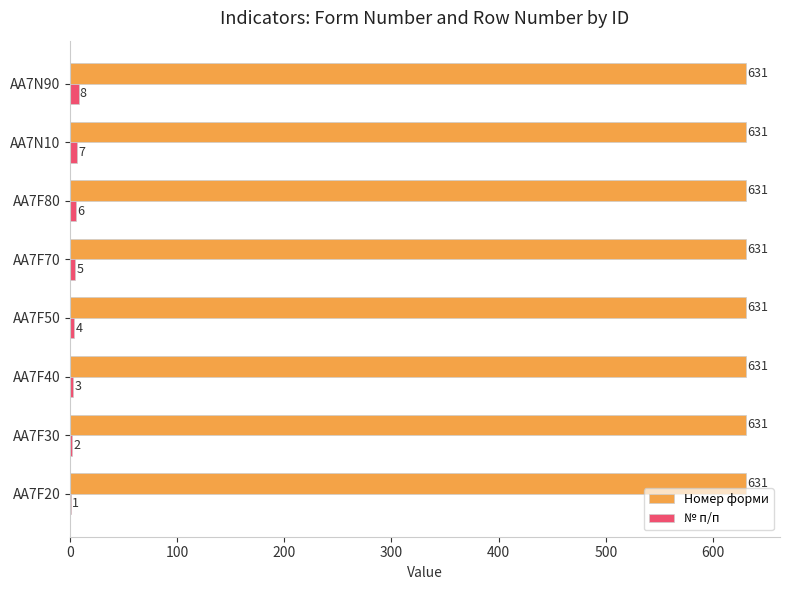

Which series changed the most between AA7N10 and AA7N90?

№ п/п